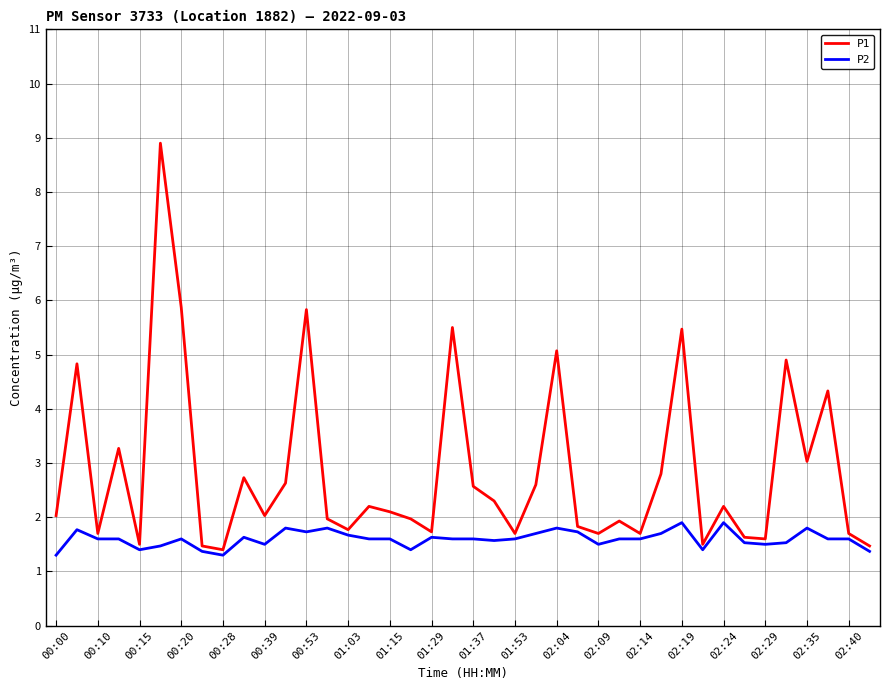

Which series has the largest total across all categories?

P1